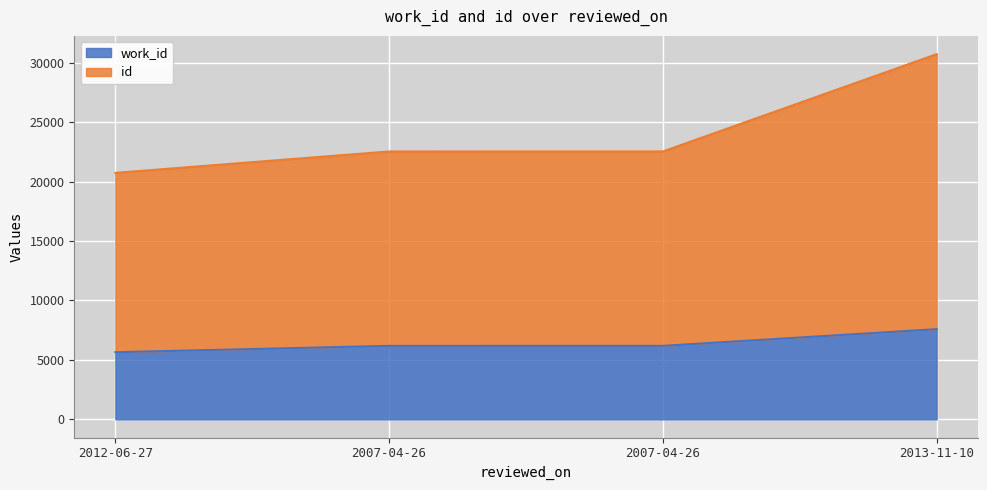

What is the difference between the work_id values at 2007-04-26 and 2007-04-26?

1